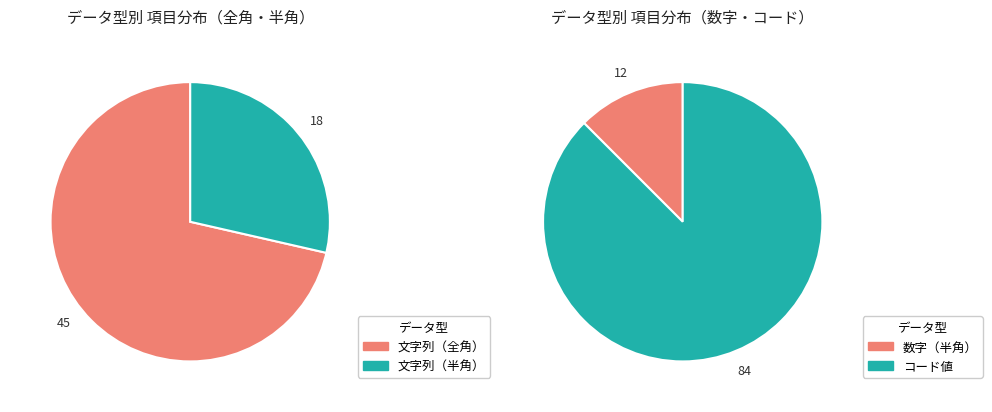

Approximately how many times larger is the value at 数字（半角） compared to 文字列（全角）?

0.3